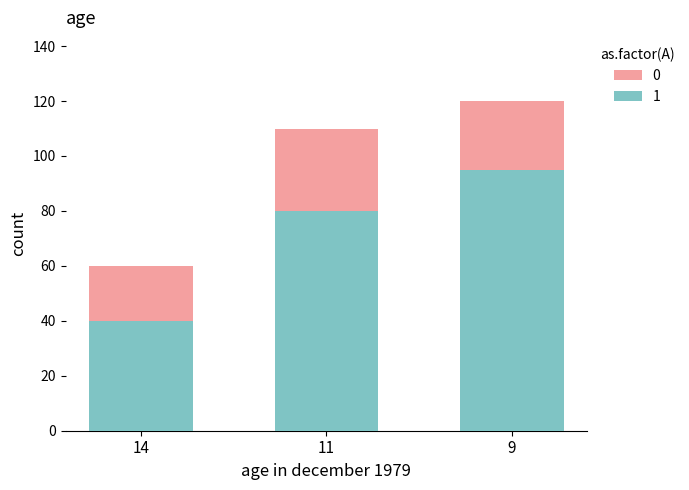

Which label corresponds to the largest value in the chart?

9